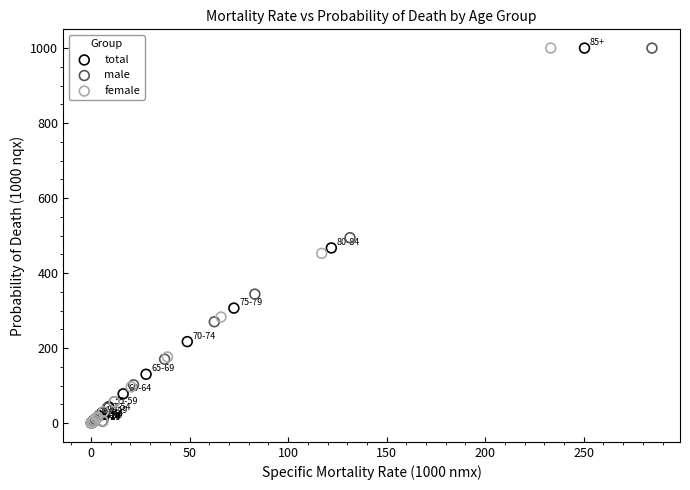

Which series has the largest Y range (max minus min)?

female